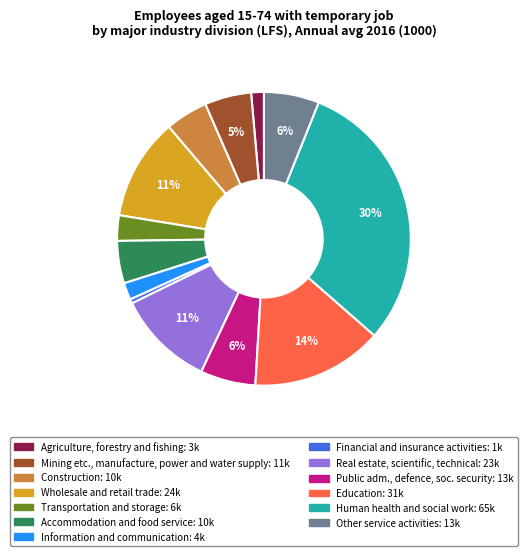

The Public adm., defence, soc. security slice represents 1% of the pie. True or false?

False